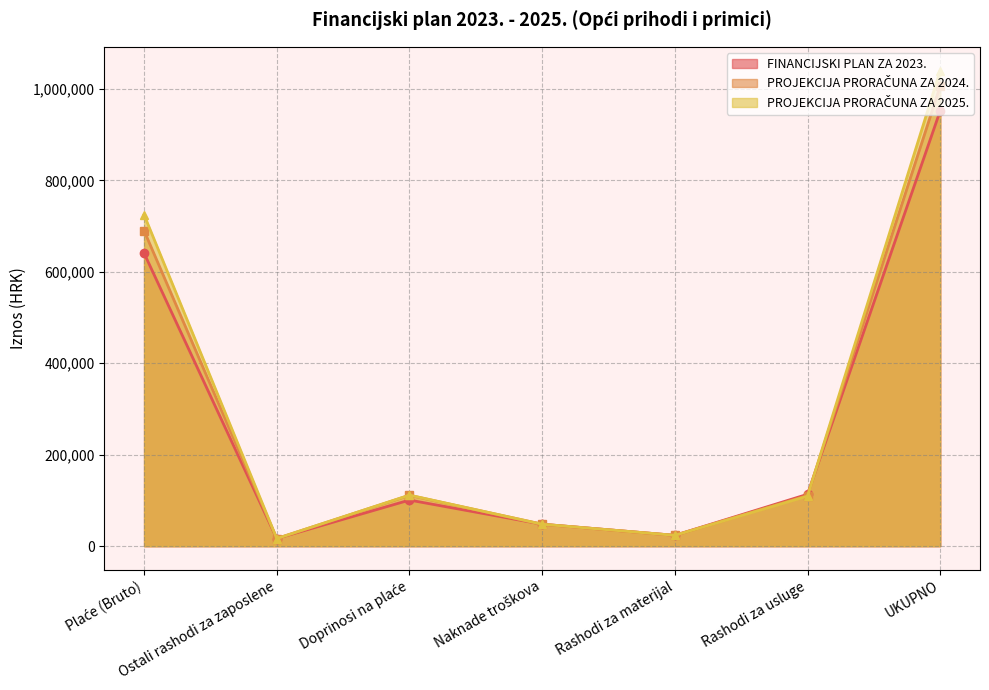

What is the sum of the PROJEKCIJA PRORAČUNA ZA 2024. values at Rashodi za materijal and Doprinosi na plaće?

134997